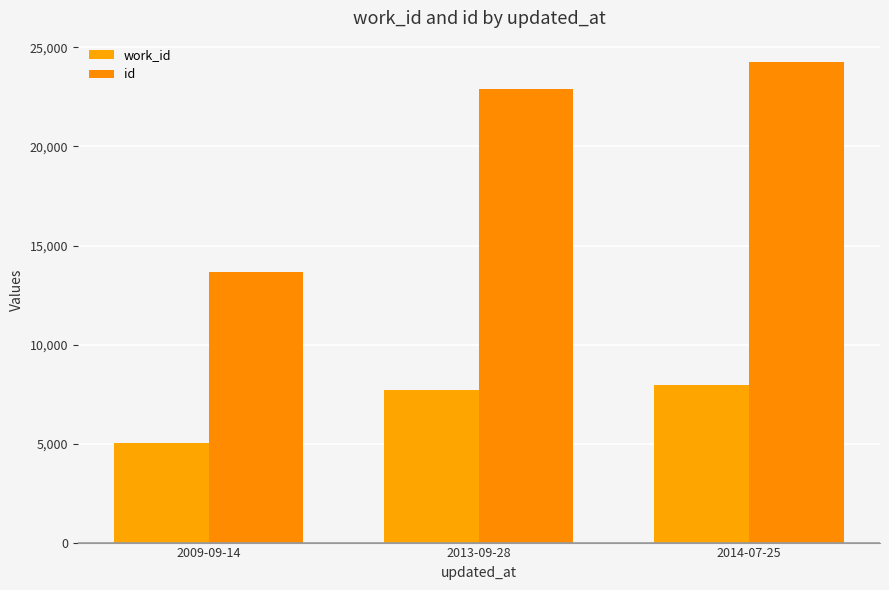

What position from the left is 2009-09-14?

1